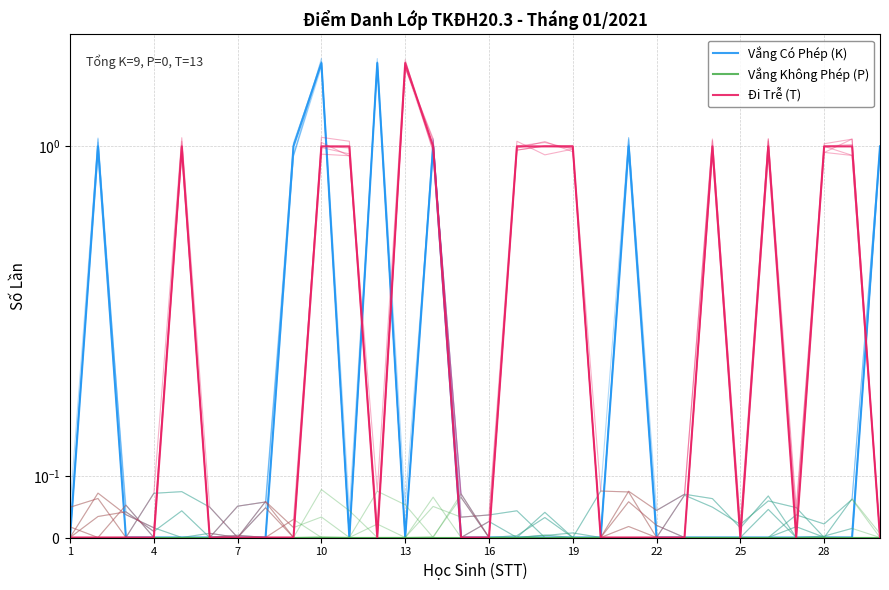

Which category has the lowest value in the Vắng Có Phép (K) series?

1